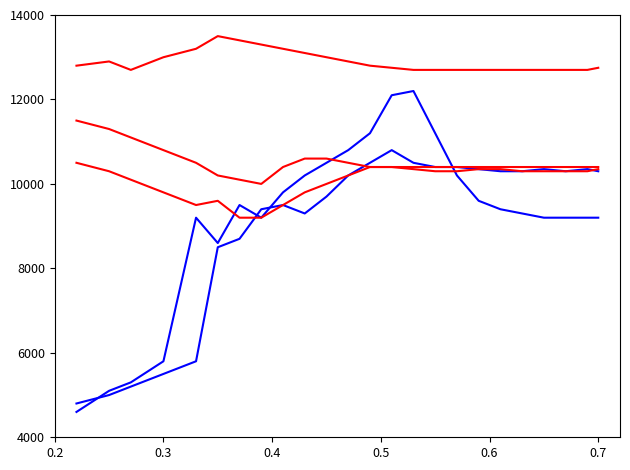

How many lines are shown in the chart?

5